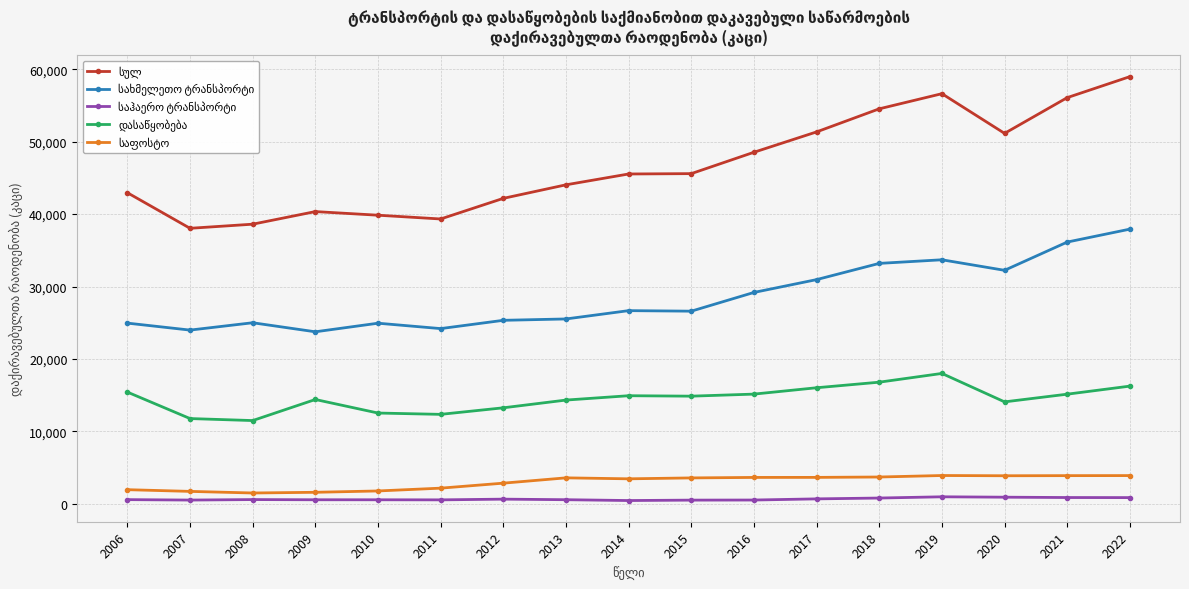

At how many categories does at least one series exceed 41015?

12